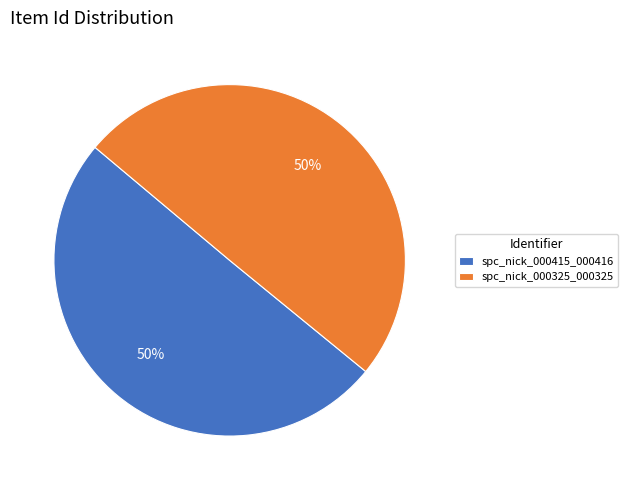

How many slices are in this pie chart?

2